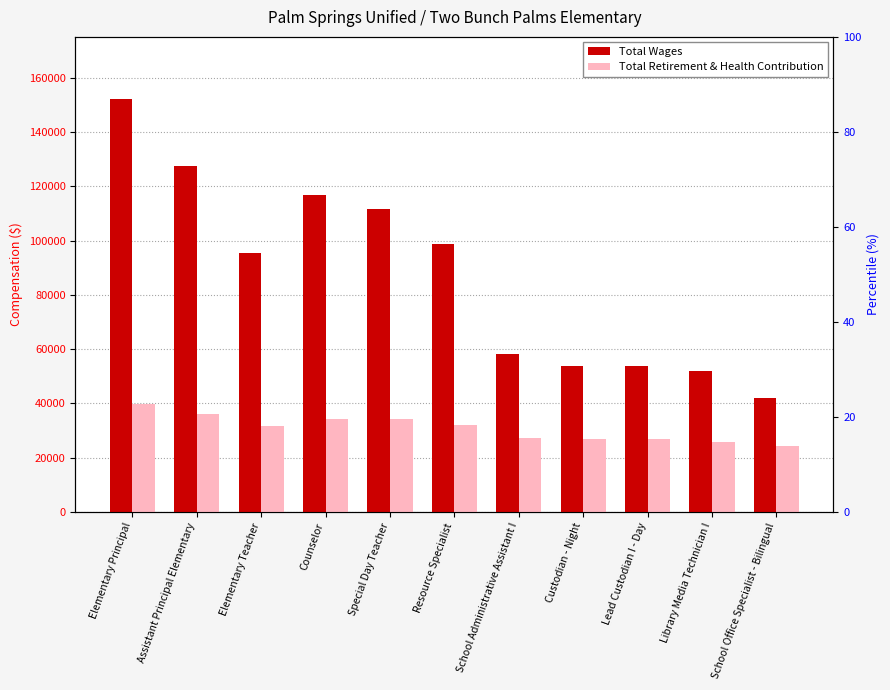

Is it true that Total Wages equals 95309 at Elementary Teacher?

True